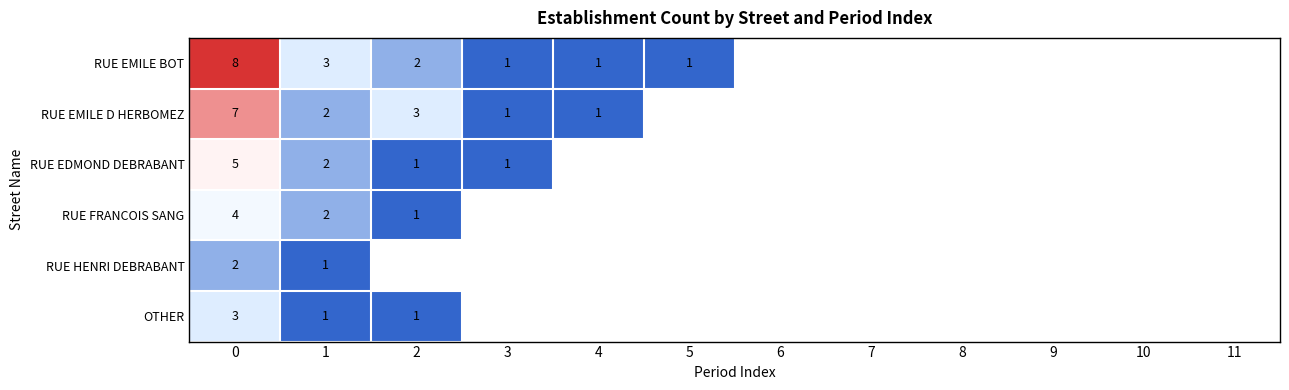

How many data points does each series have?

12